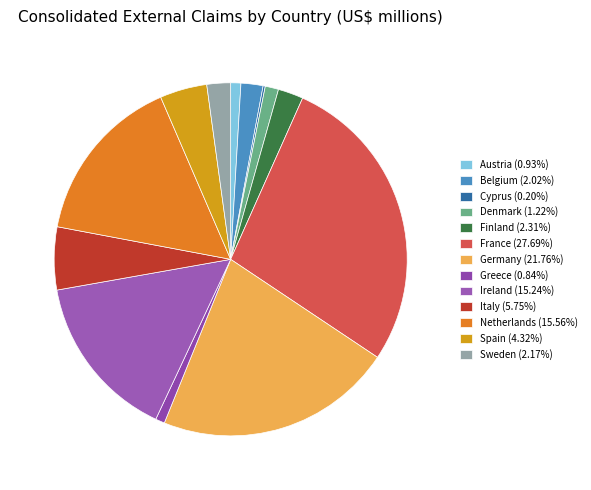

How many segments does this pie chart have?

13